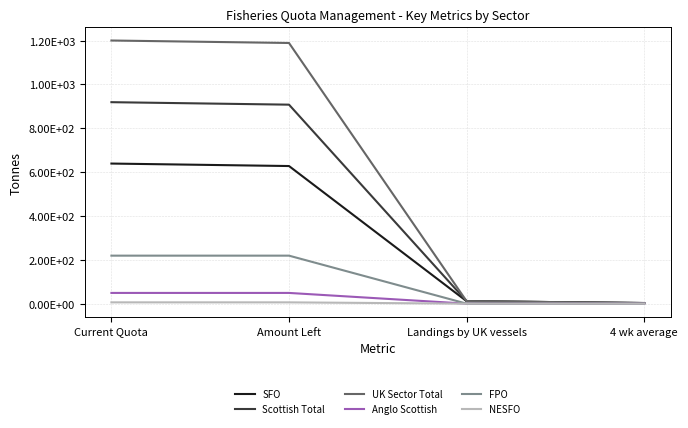

Is it true that SFO equals 3.8 at 4 wk average?

False